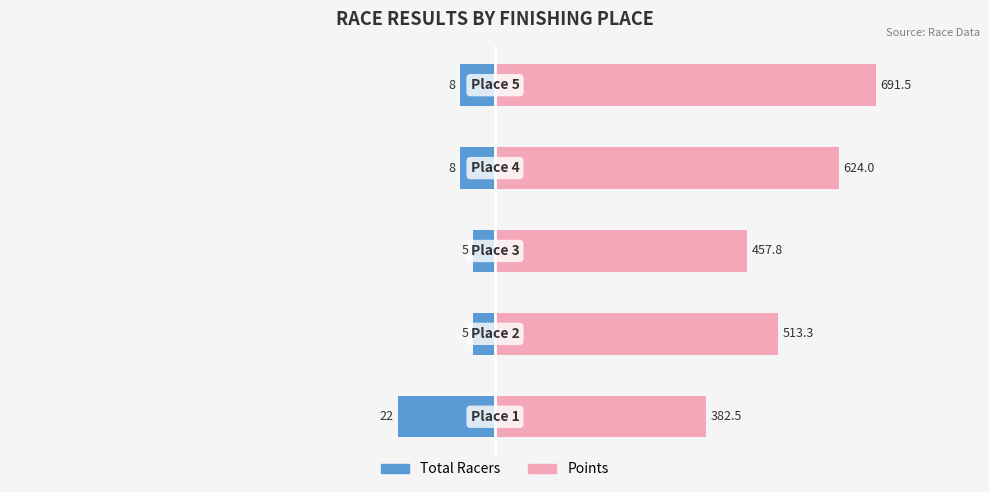

At −50, list the series in order from smallest to largest.

Total Racers, Points